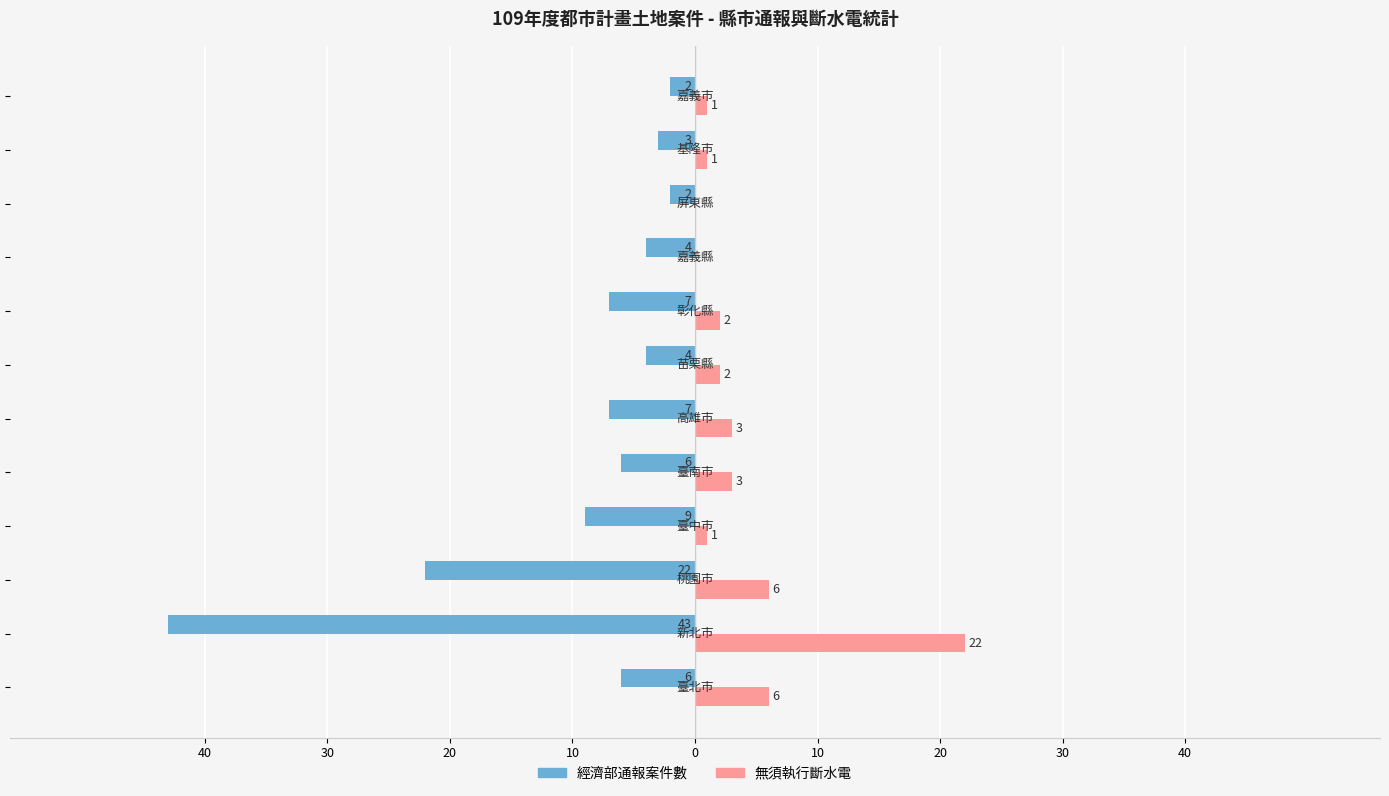

What are all the series names shown in the legend?

經濟部通報案件數, 無須執行斷水電